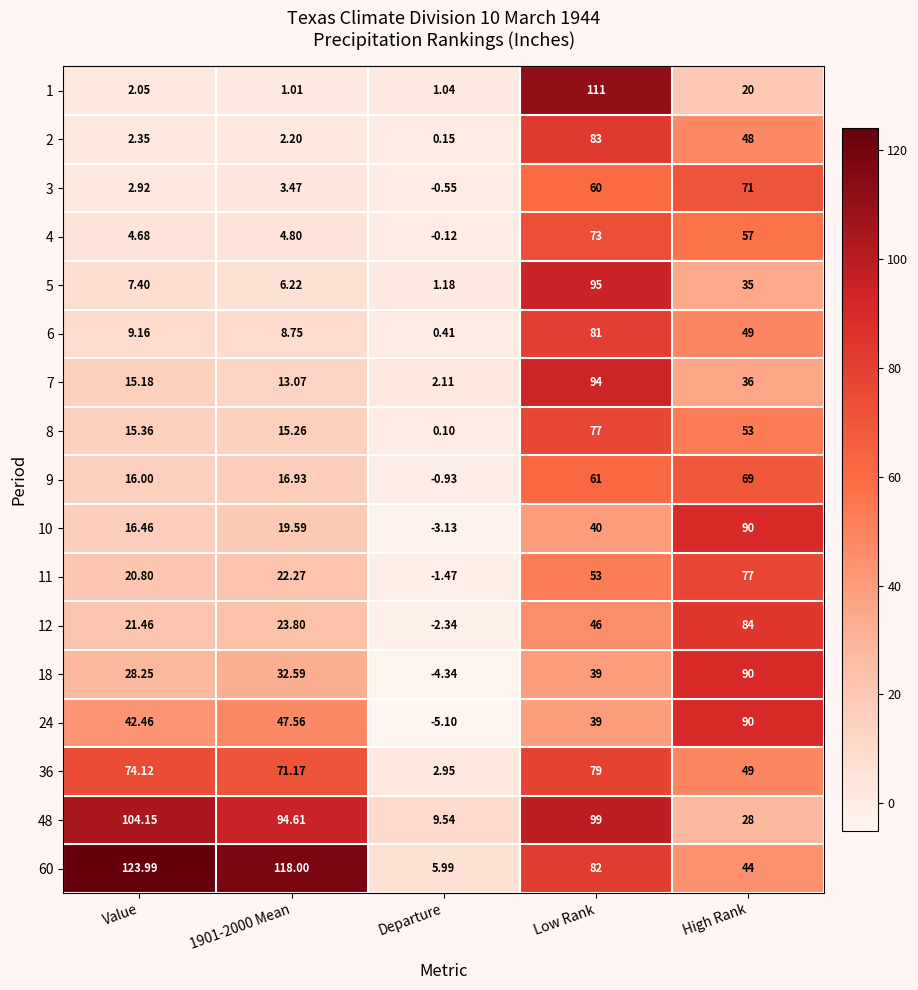

Which label corresponds to the largest value in the chart?

Value